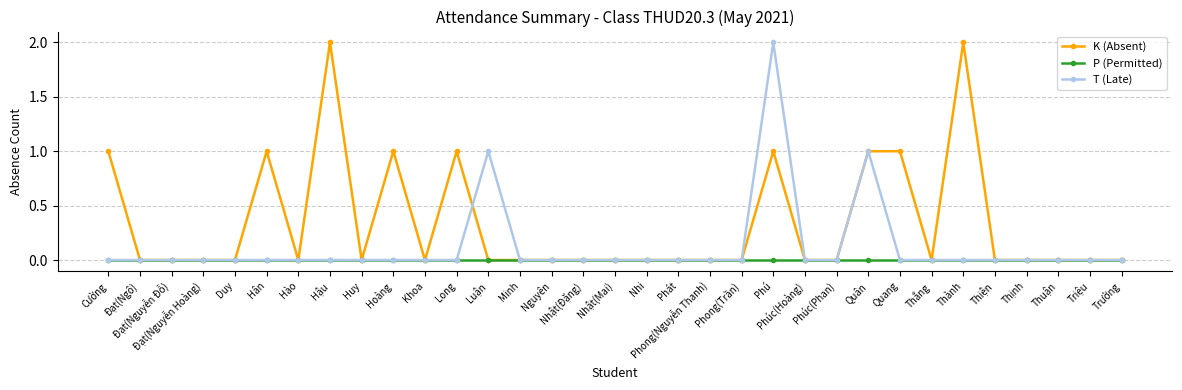

Which series has the largest total across all categories?

K (Absent)